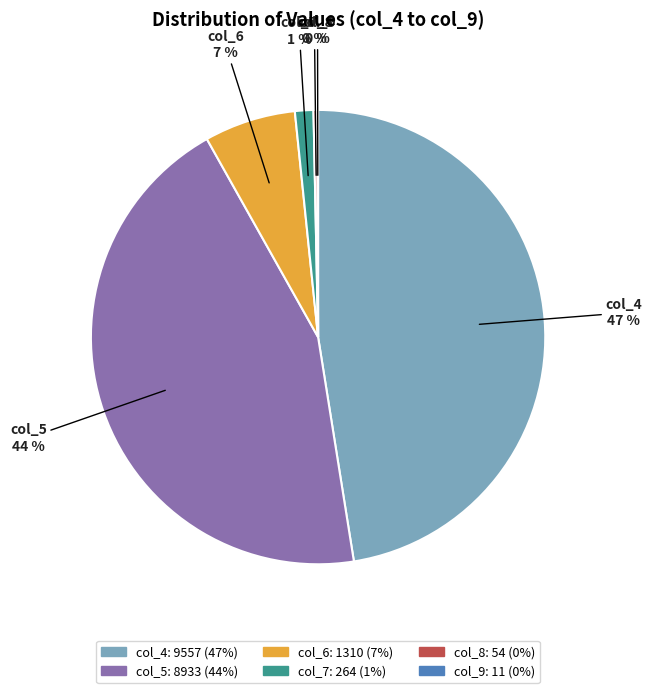

Does col_5 account for over 50% of the chart?

No